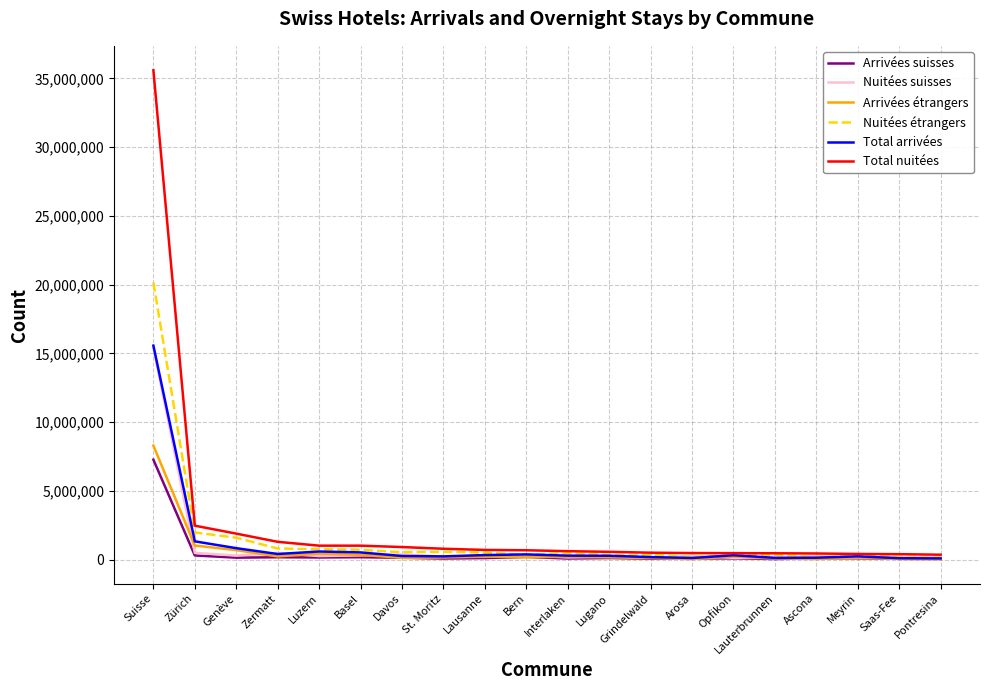

Is it true that Total arrivées equals 23035209 at Suisse?

False